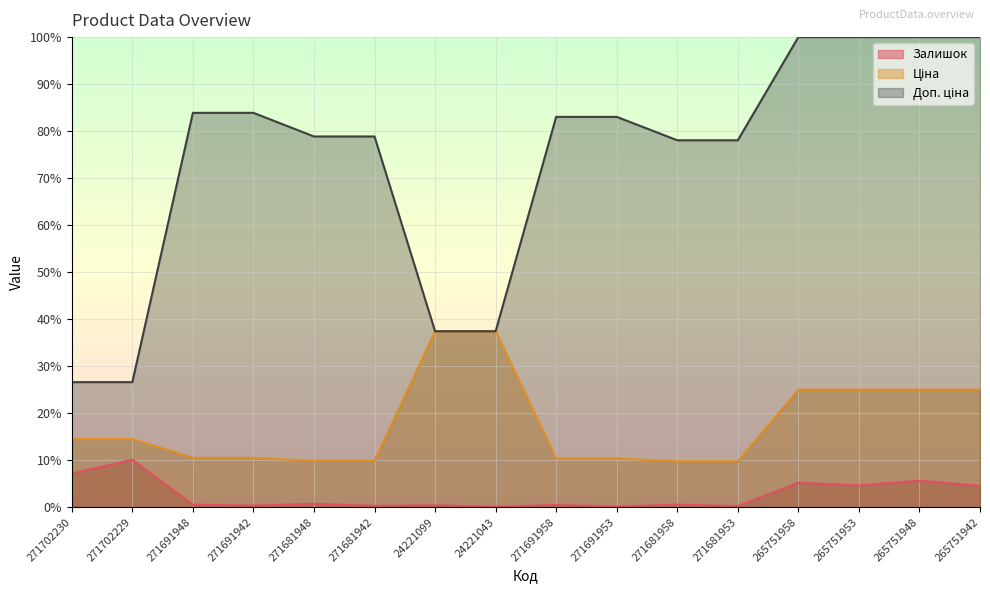

What is the label of the 7th point from the right?

271691953